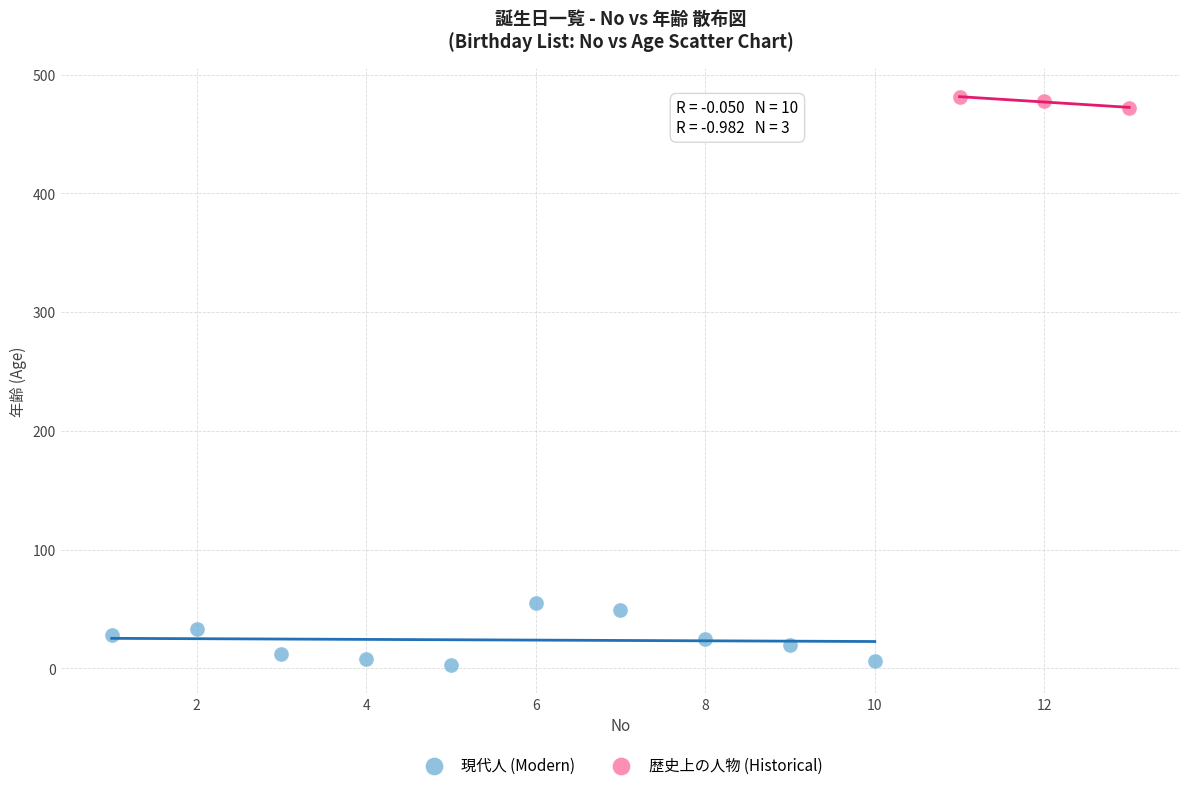

Which series has the largest Y range (max minus min)?

現代人 (Modern)